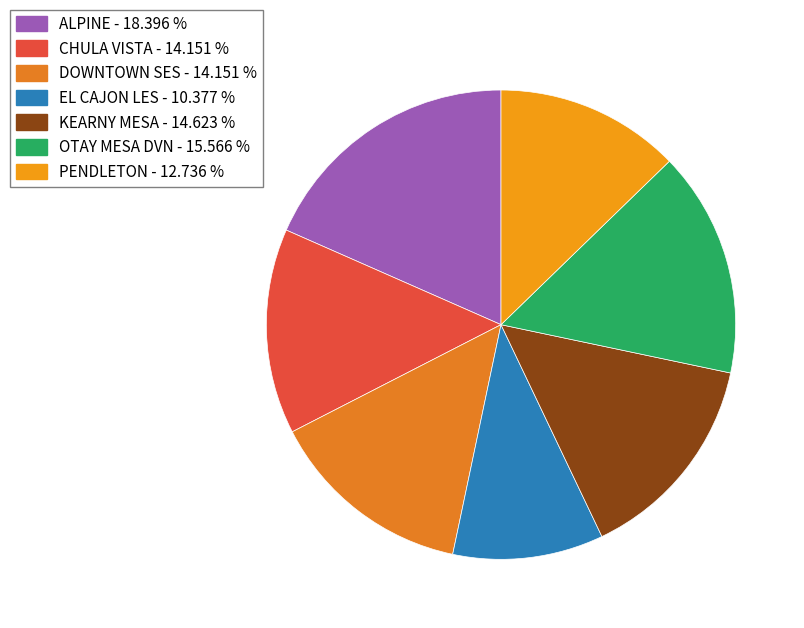

What portion of the pie excludes EL CAJON LES?

89.6%